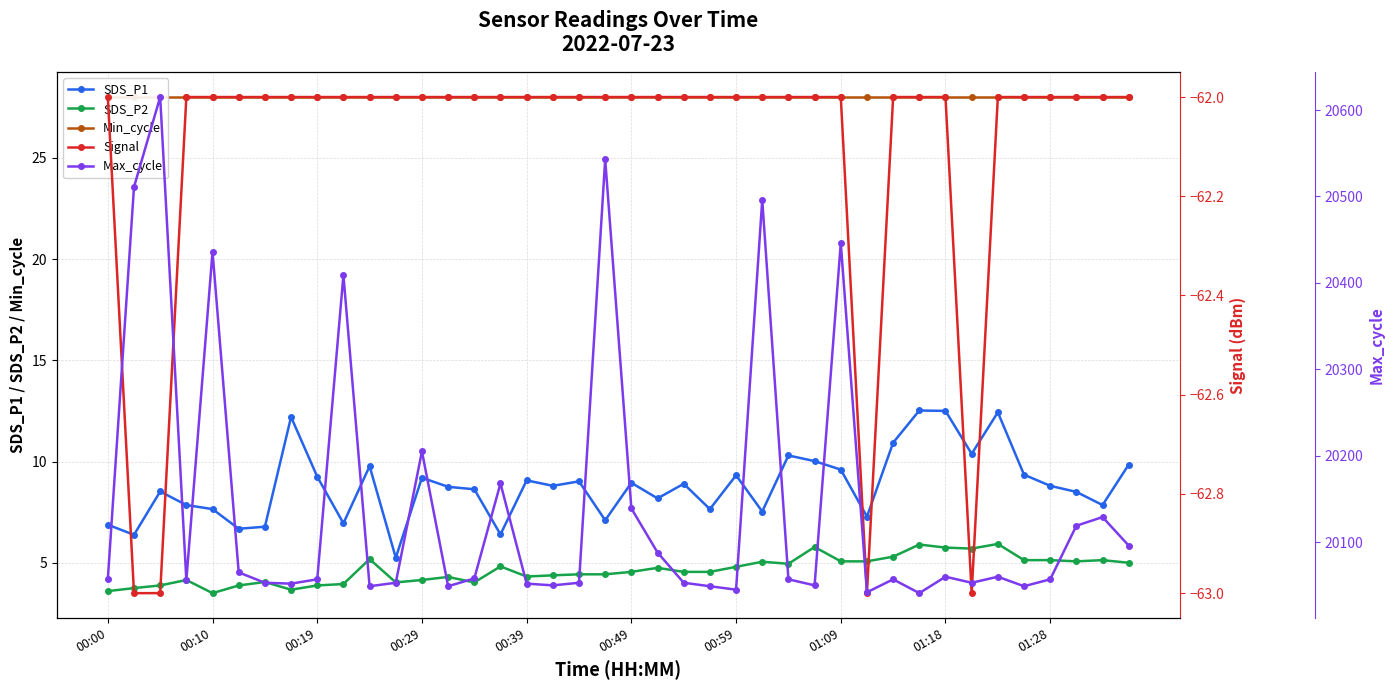

True or false: SDS_P2 has more than 1 points higher than both neighbors.

True